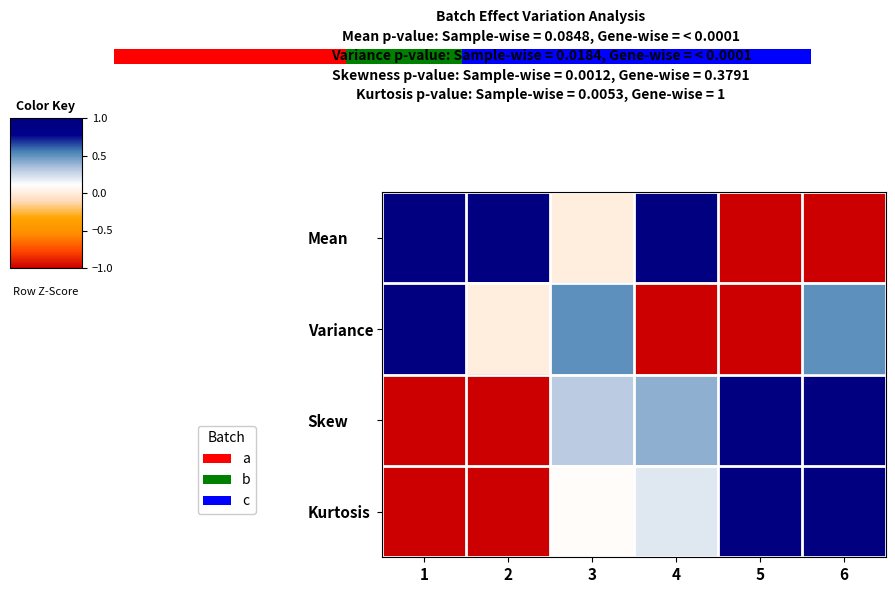

Which category has the highest value across all series?

1